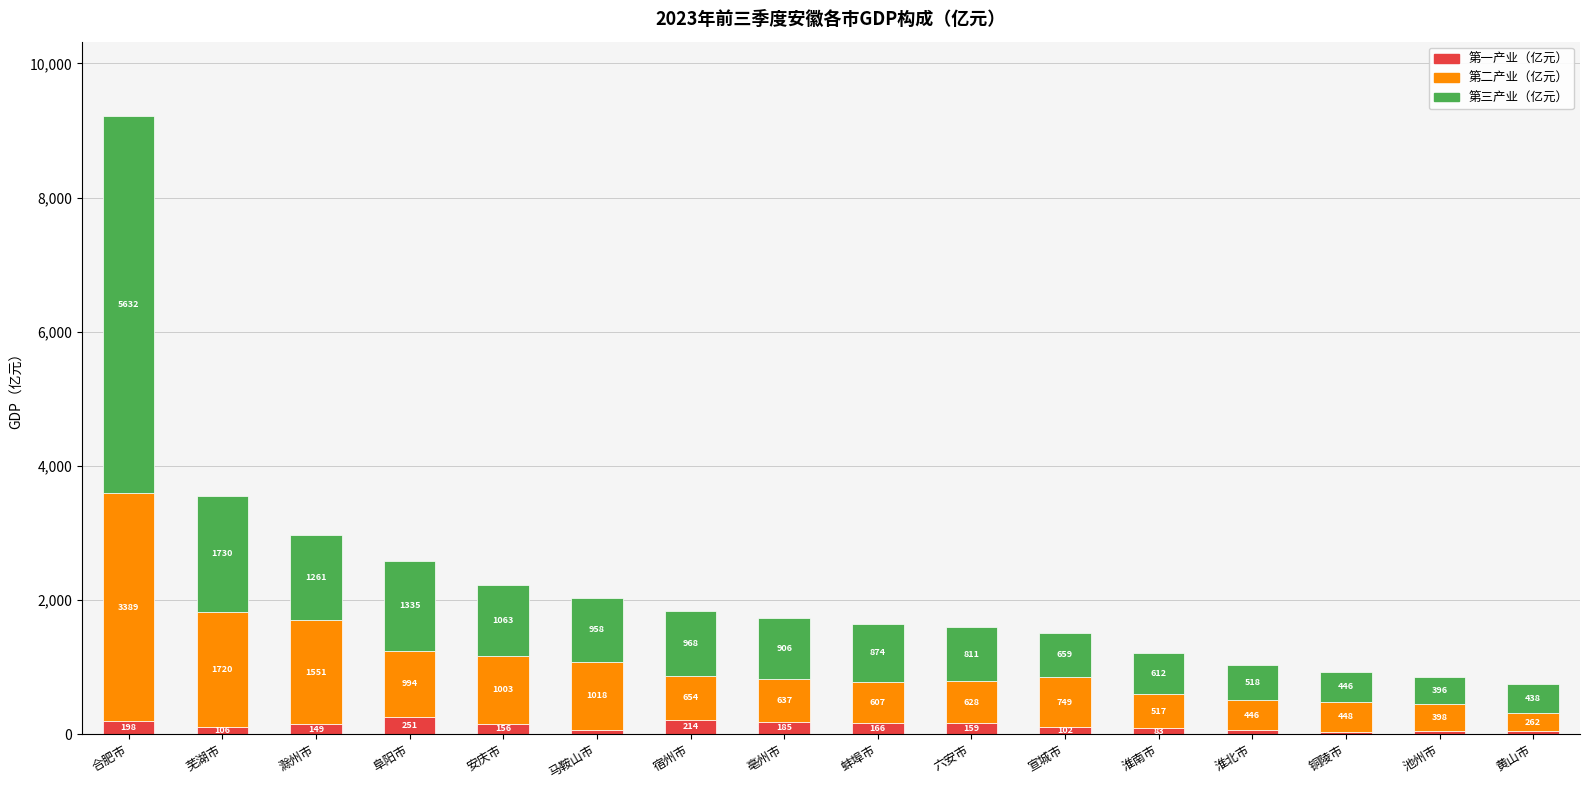

Which category has the highest value in the 第一产业（亿元） series?

阜阳市